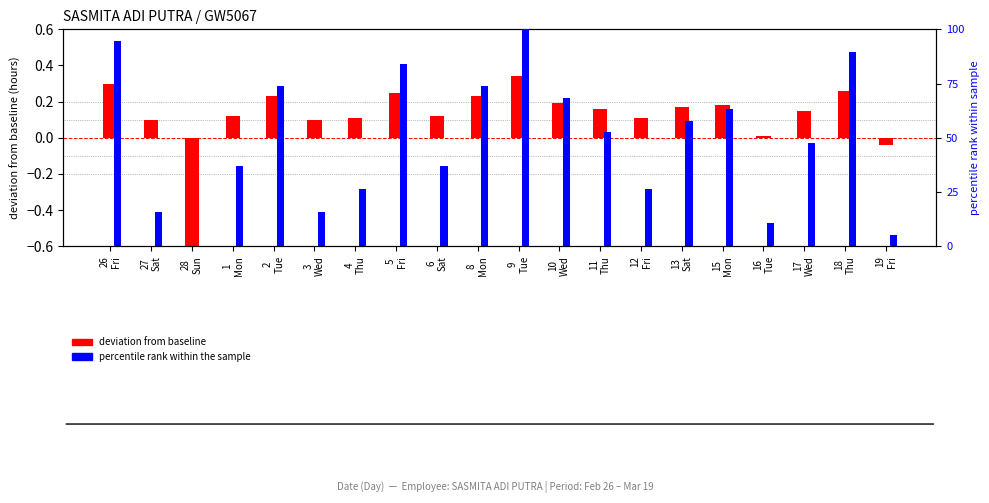

How many bars are there in each group?

2